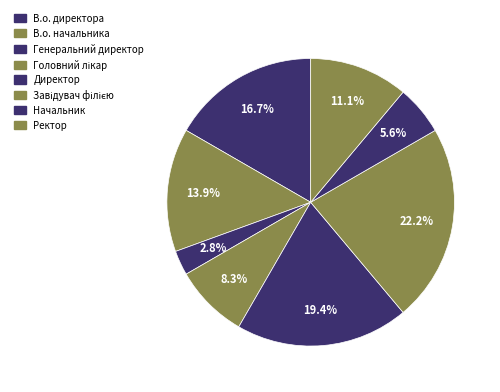

To the nearest percent, what portion does Завідувач філією represent?

22%